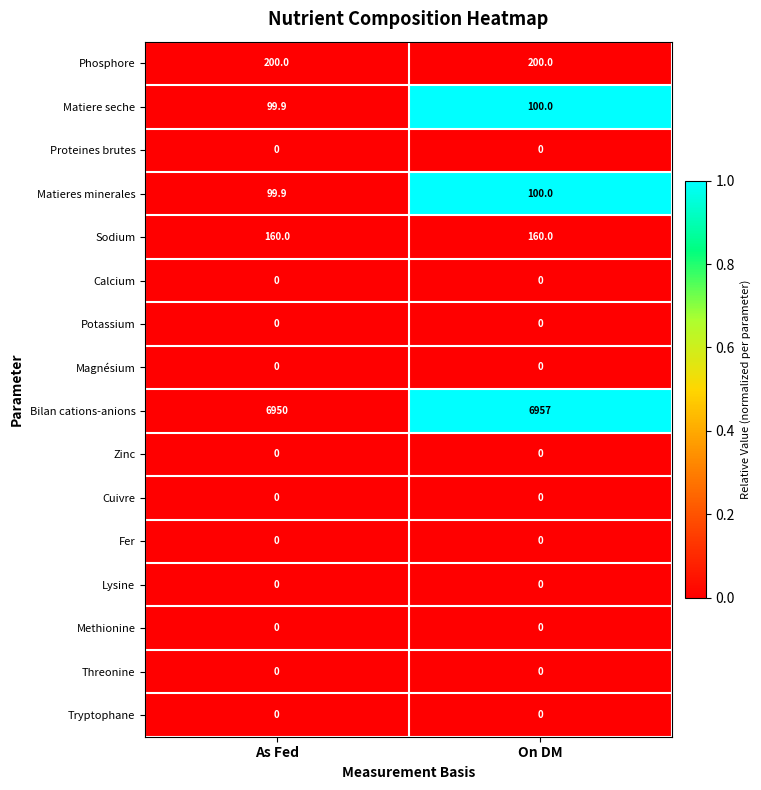

What is the highest value of the Bilan cations-anions series?

6957.0